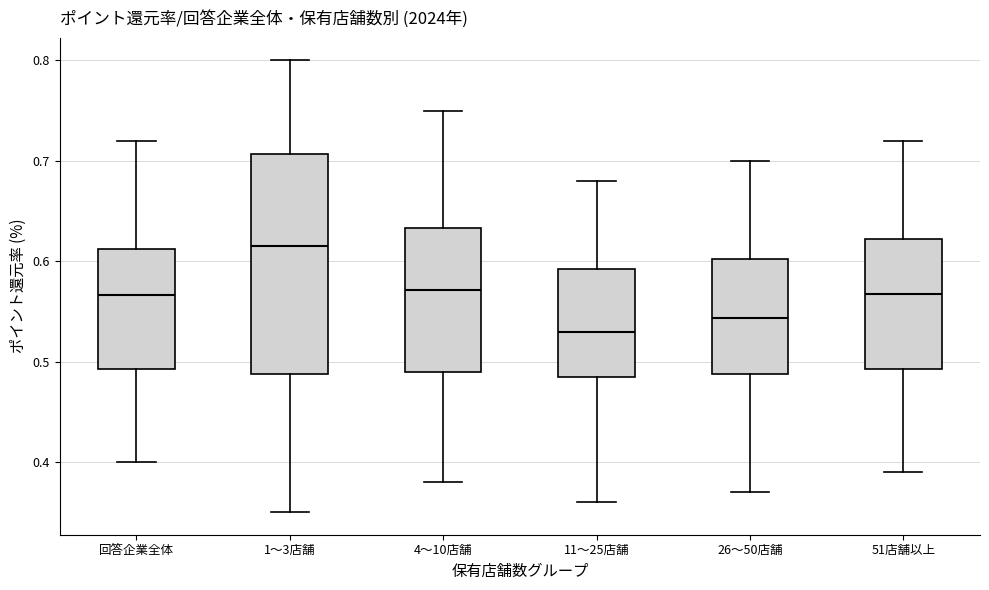

Reading left to right, read every box against the y-axis: the position of its median line, the range the box covers, and the ends of its whiskers. The values are not printed on the chart, so give them approximately, as read against the axis.

回答企業全体: median 0.57, box 0.49 to 0.61, whiskers 0.40 to 0.72
1〜3店舗: median 0.62, box 0.49 to 0.71, whiskers 0.35 to 0.80
4〜10店舗: median 0.57, box 0.49 to 0.63, whiskers 0.38 to 0.75
11〜25店舗: median 0.53, box 0.49 to 0.59, whiskers 0.36 to 0.68
26〜50店舗: median 0.54, box 0.49 to 0.60, whiskers 0.37 to 0.70
51店舗以上: median 0.57, box 0.49 to 0.62, whiskers 0.39 to 0.72